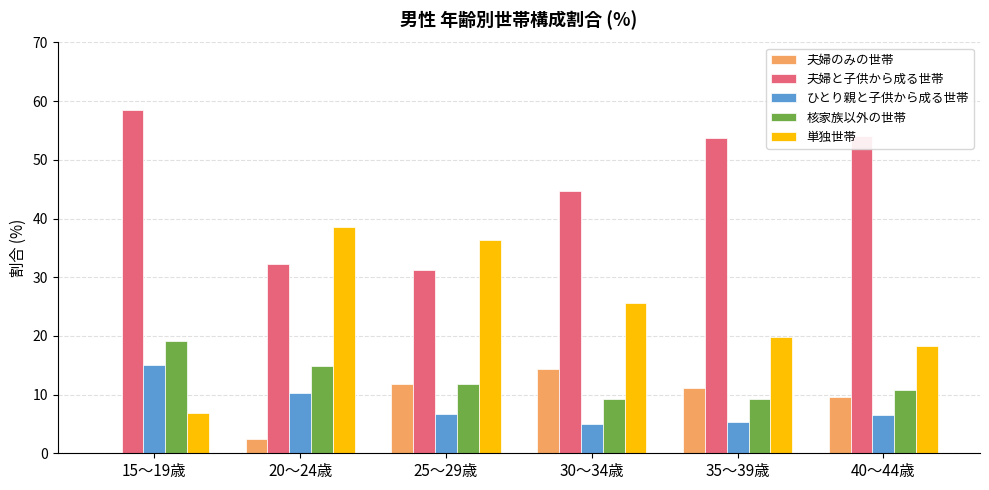

Is it true that 単独世帯 equals 3.8 at 15～19歳?

False